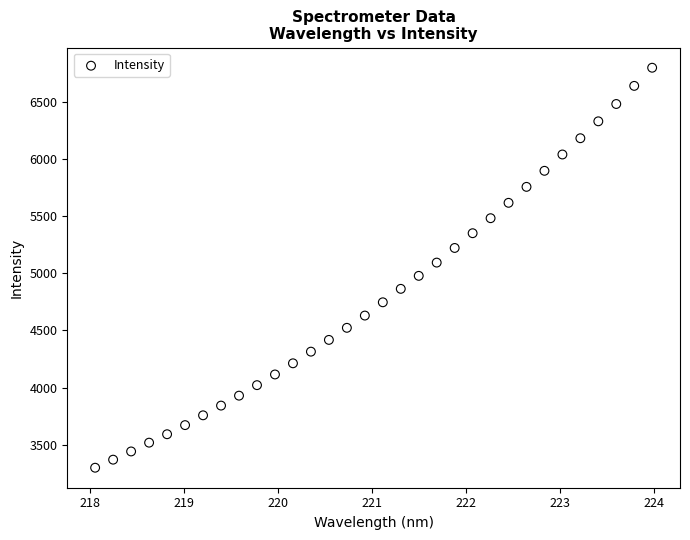

What is the range of Y values (max minus min)?

3498.9